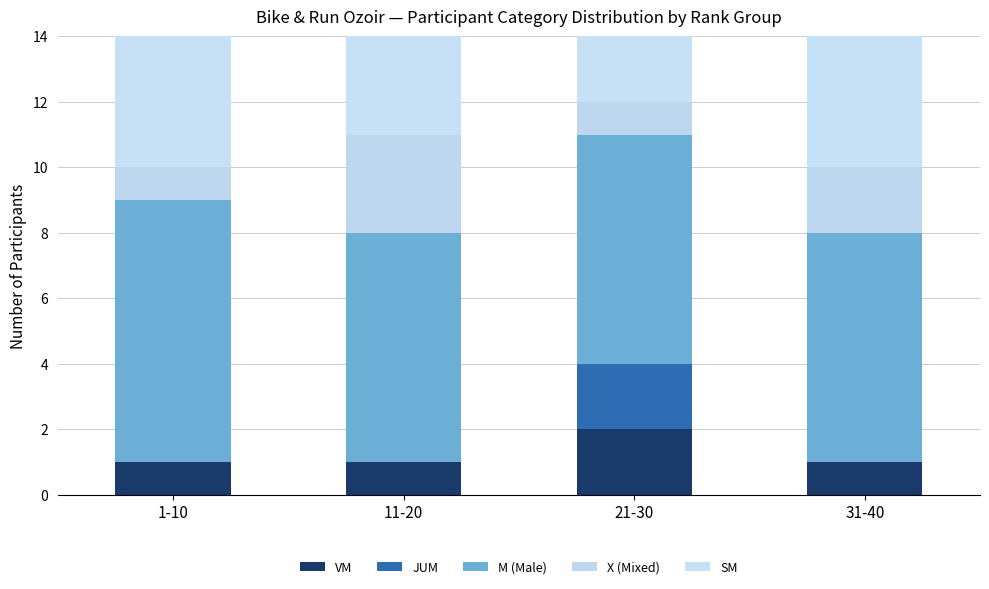

How many data points in SM are above 9?

1